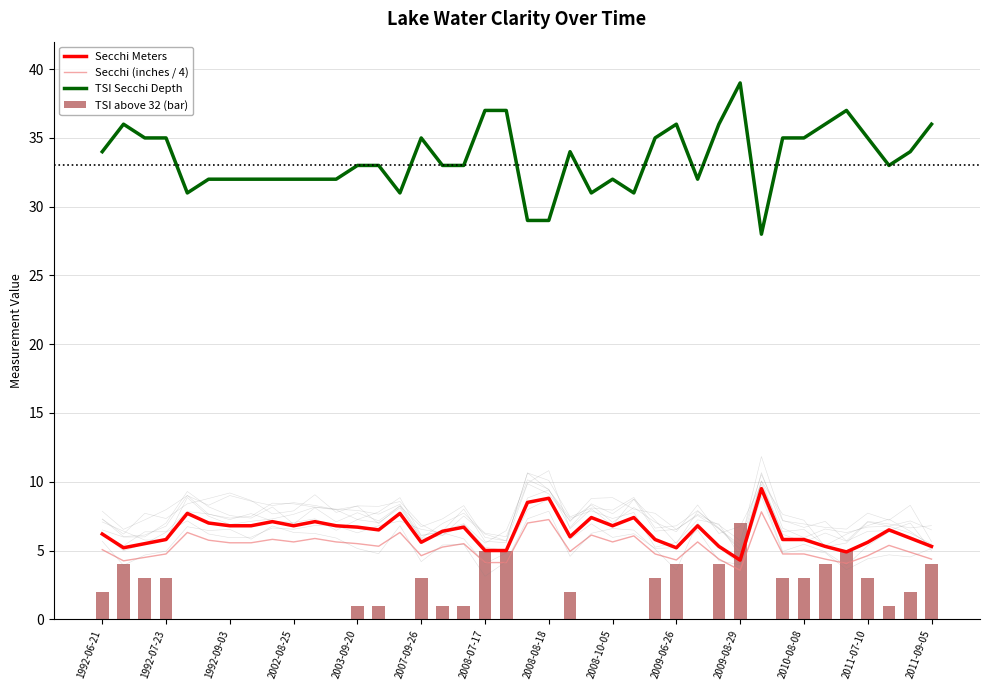

How many categories are shown in the chart?

40